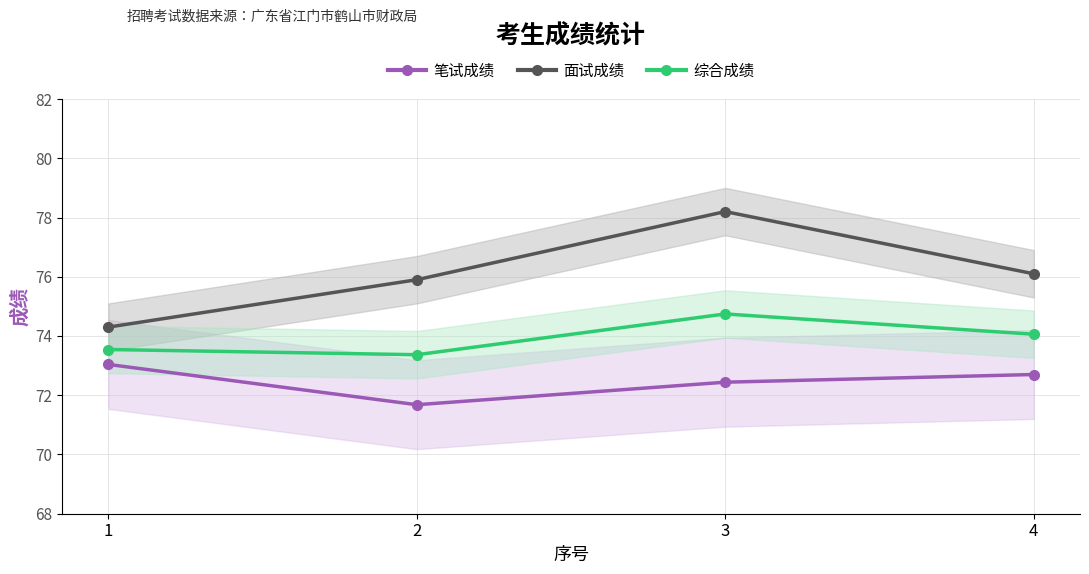

True or false: 面试成绩 and 笔试成绩 cross at least once.

False